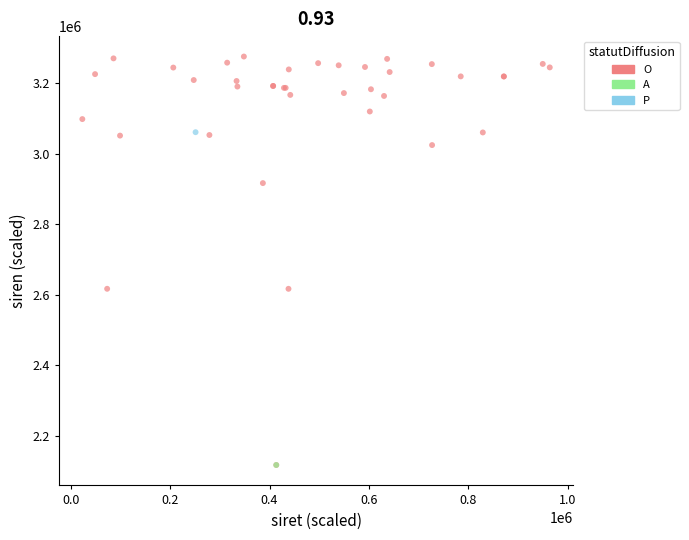

What are all the series names shown in the legend?

O, A, P